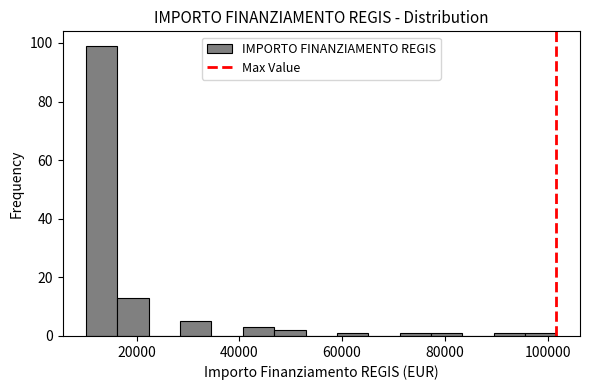

Read against the x-axis, roughly where is the centre of the tallest bar?

14000